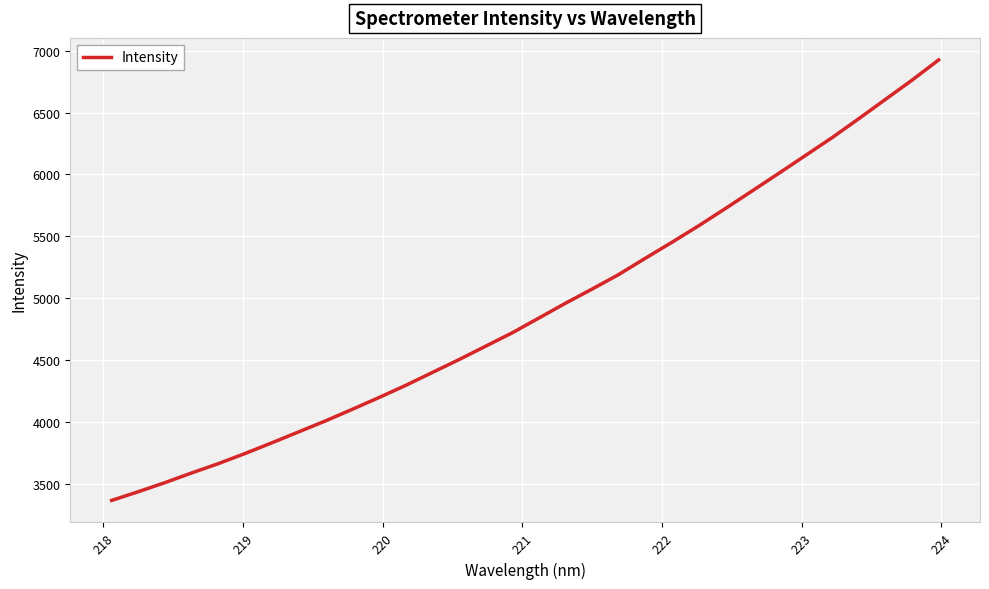

What is the difference between the second highest and minimum values?

3398.0